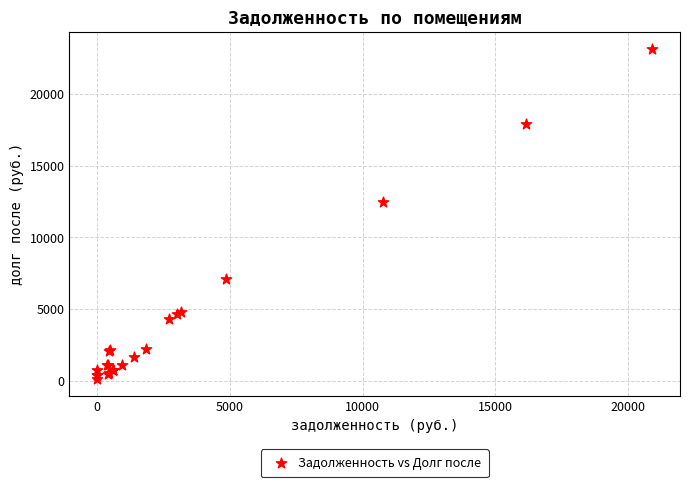

What Y value in the scatter plot is closest to 11644?

12433.6